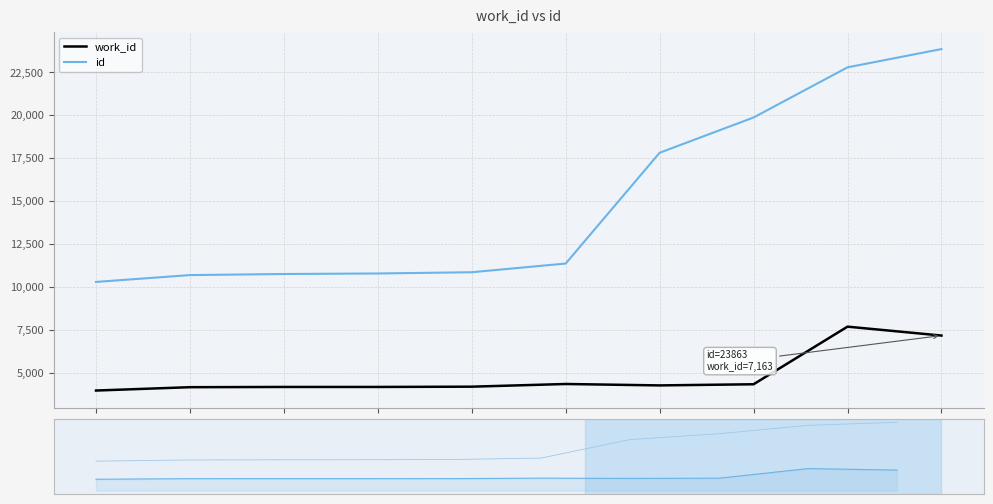

True or false: id has more than 1 interior local peaks.

False